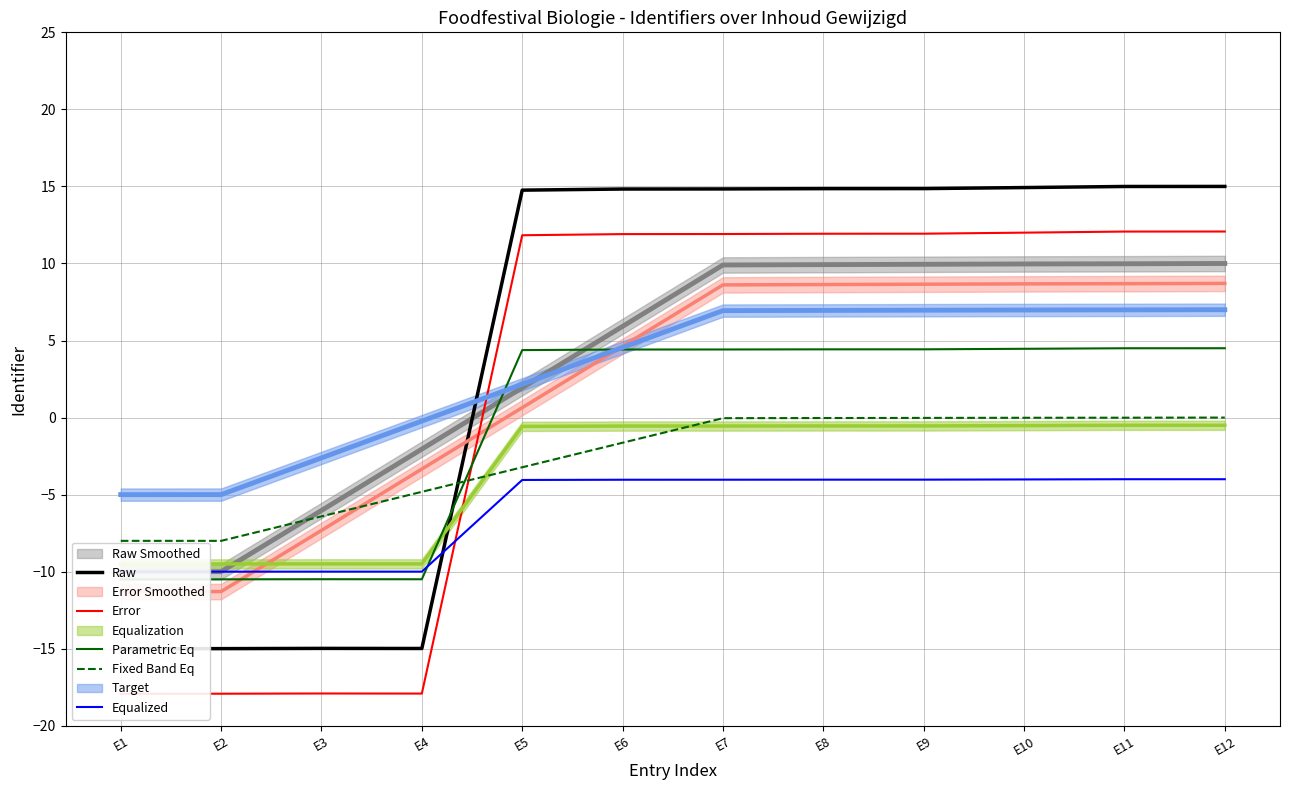

How many values in the Parametric Eq series exceed 4?

8